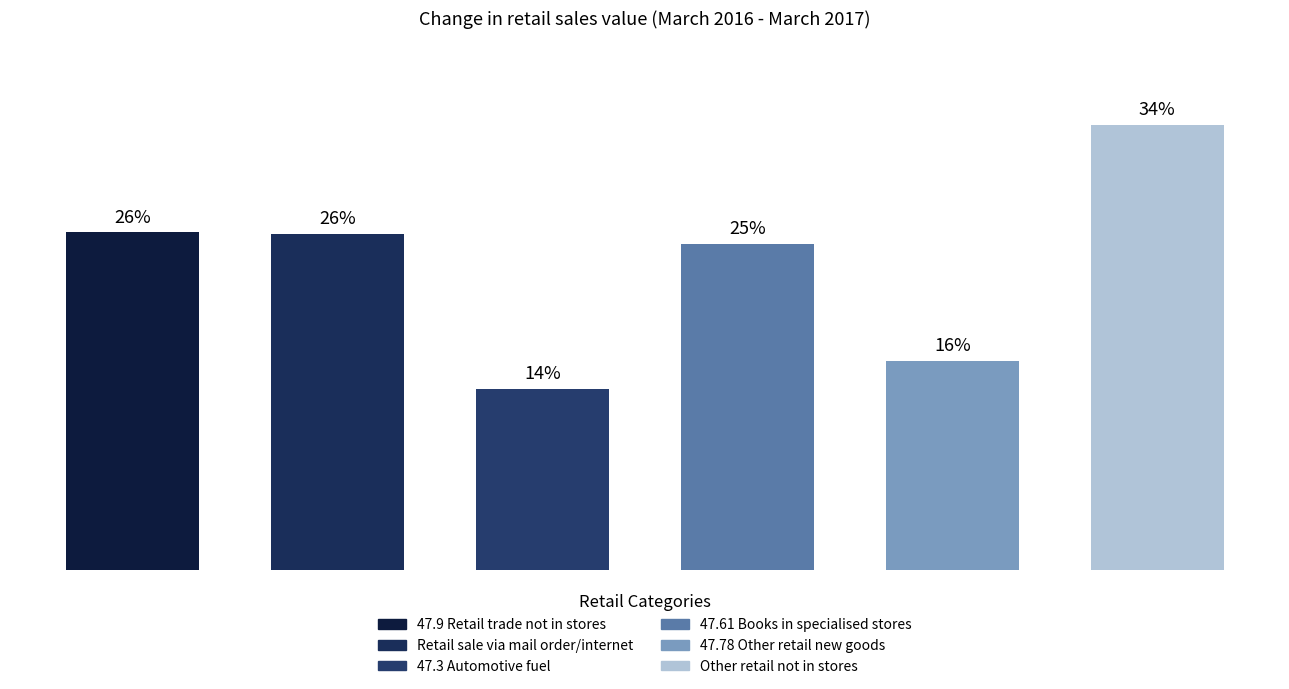

The chart shows a value of 13.1 at Retail sale via
mail order/internet. True or false?

False